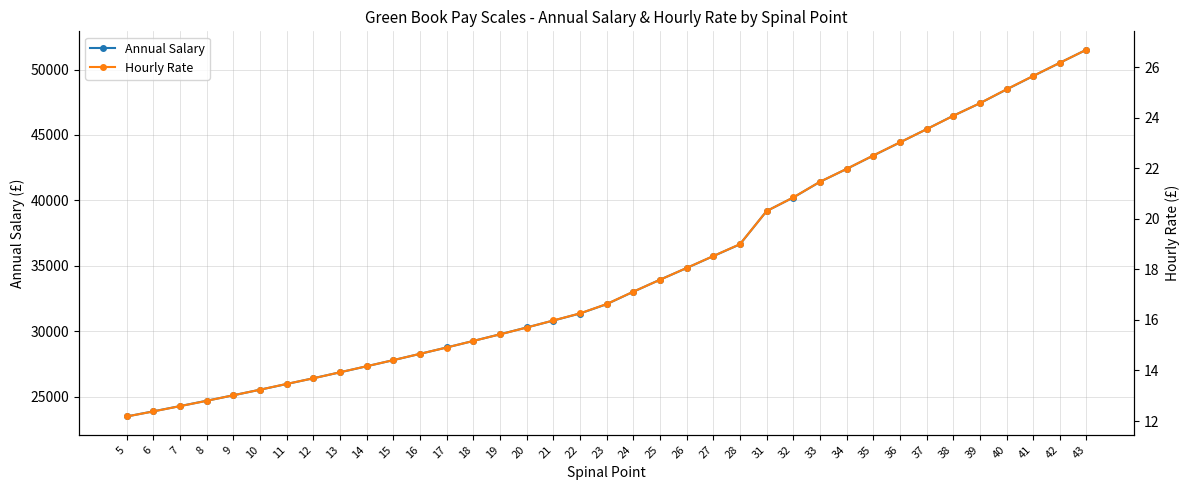

What are all the series names shown in the legend?

Annual Salary, Hourly Rate